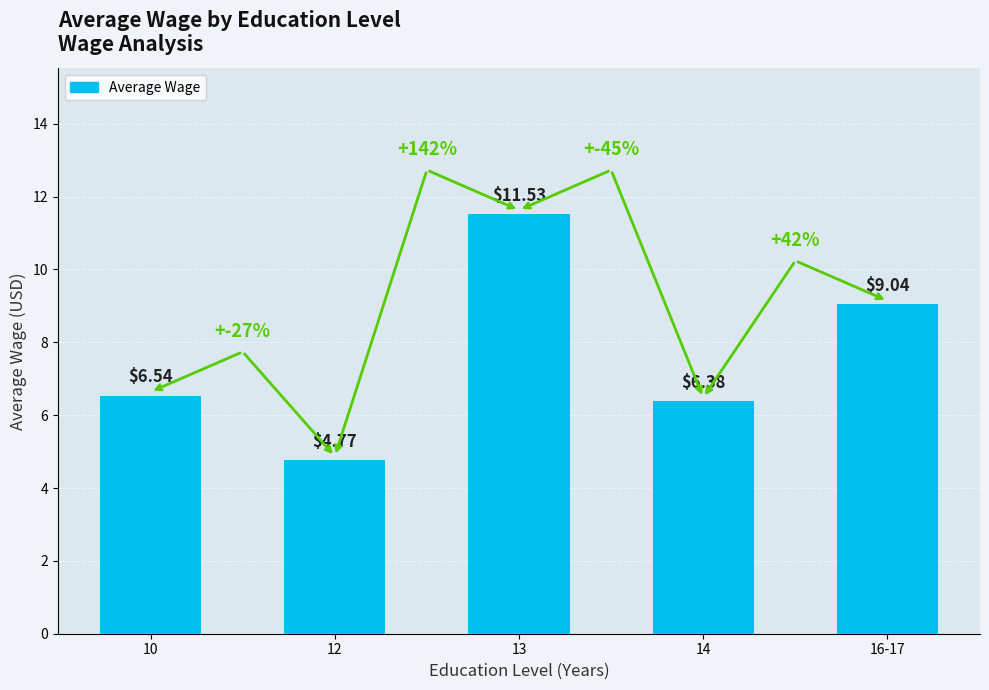

What is the difference between the maximum and minimum values?

6.8